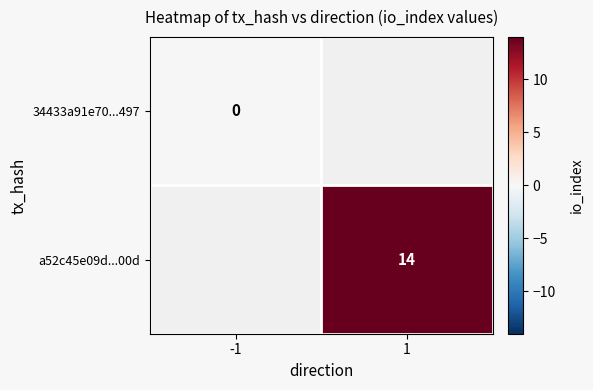

Is it true that a52c45e09d...00d equals 7 at 1?

False